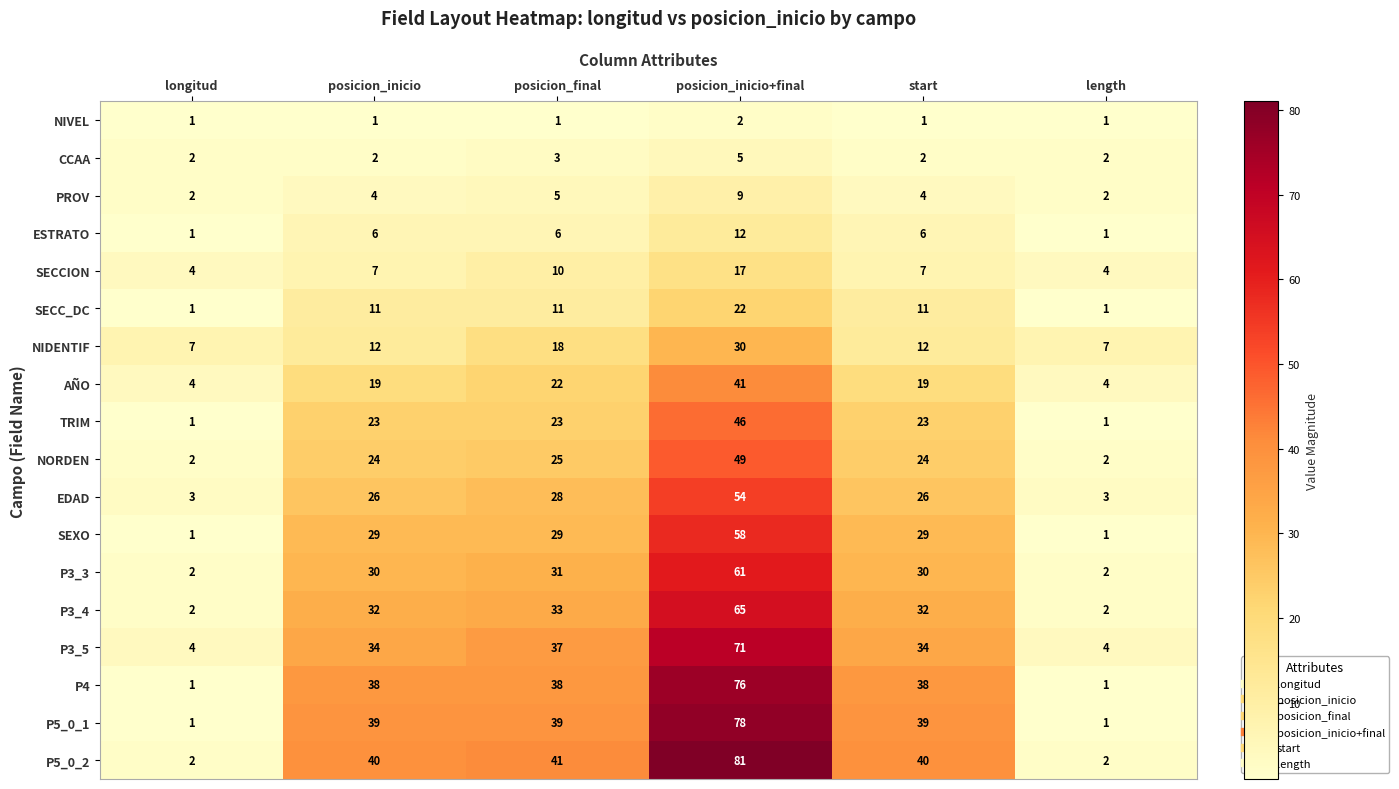

What is the sum of all NIDENTIF values?

86